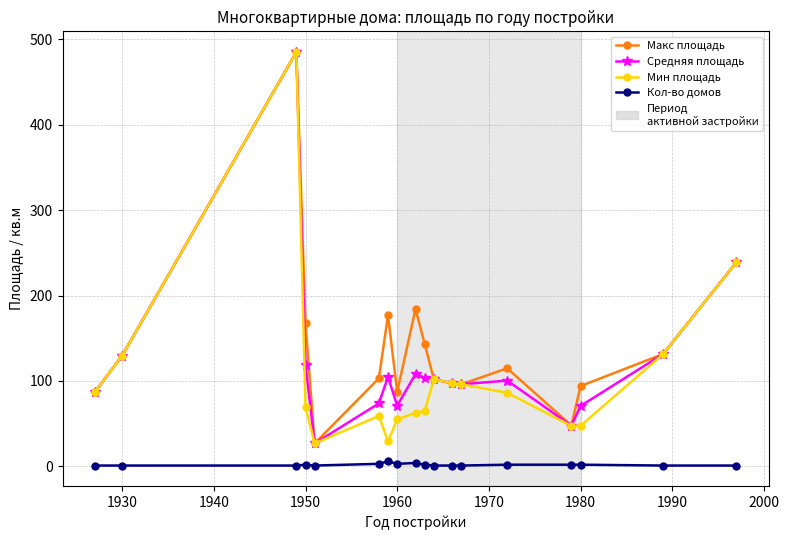

True or false: Кол-во домов has more than 0 points higher than both neighbors.

True